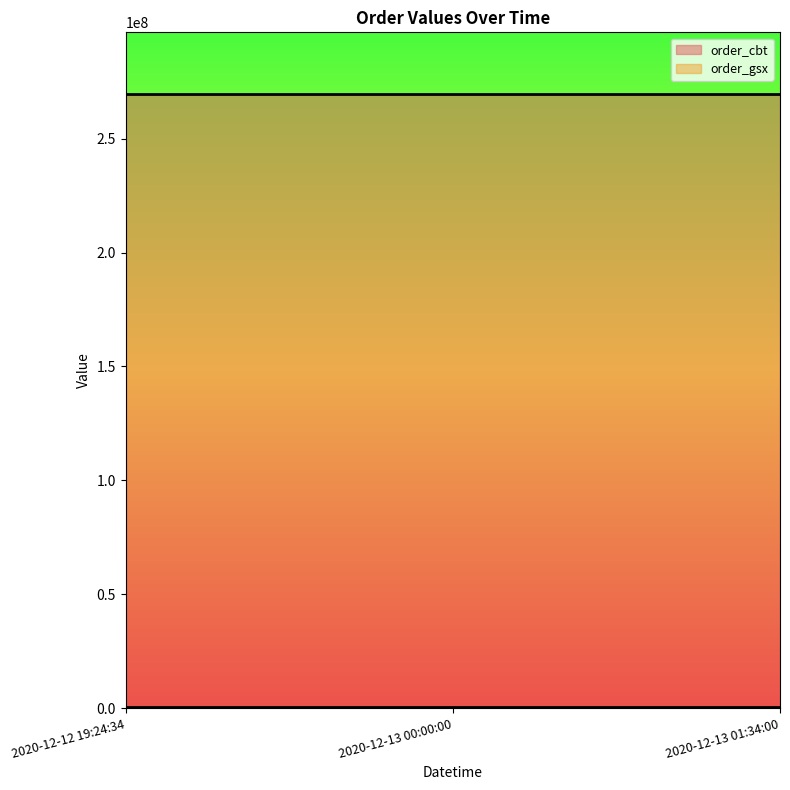

What position from the left is 2020-12-13 00:00:00?

2